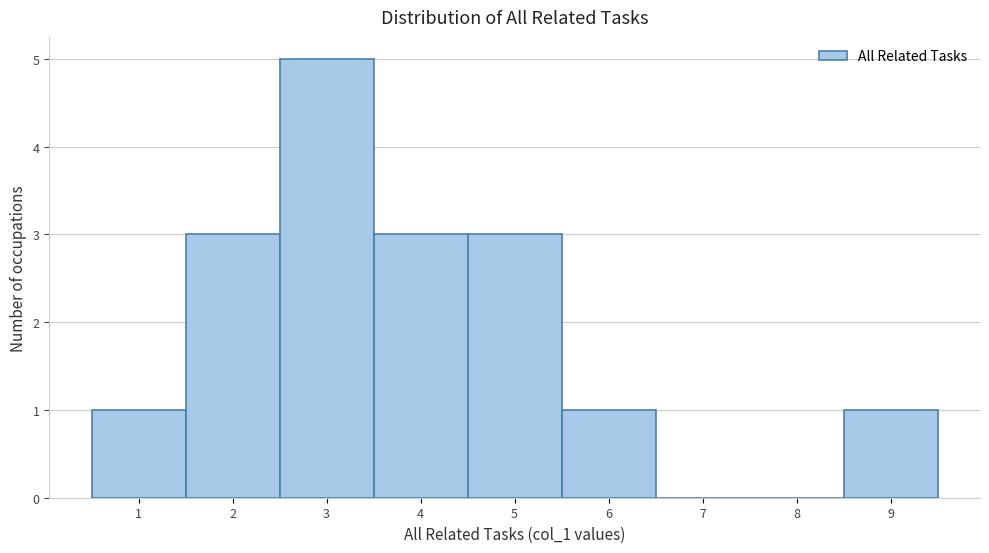

How tall is the bar that spans 8.5 to 9.5 on the x-axis? The values are not printed on the chart, so give them approximately, as read against the axis.

1